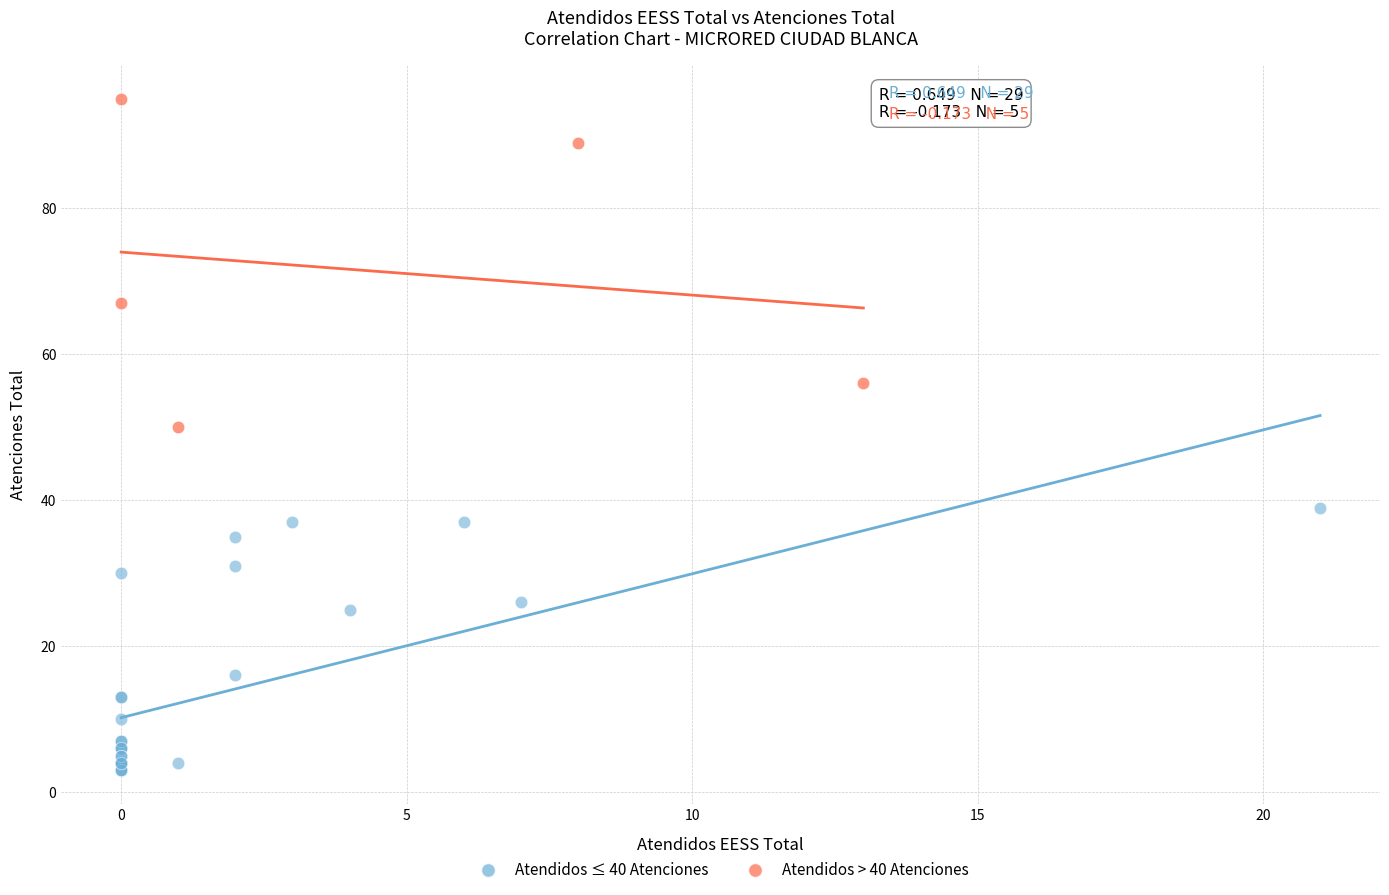

Which series reaches the minimum Y coordinate?

Atendidos ≤ 40 Atenciones